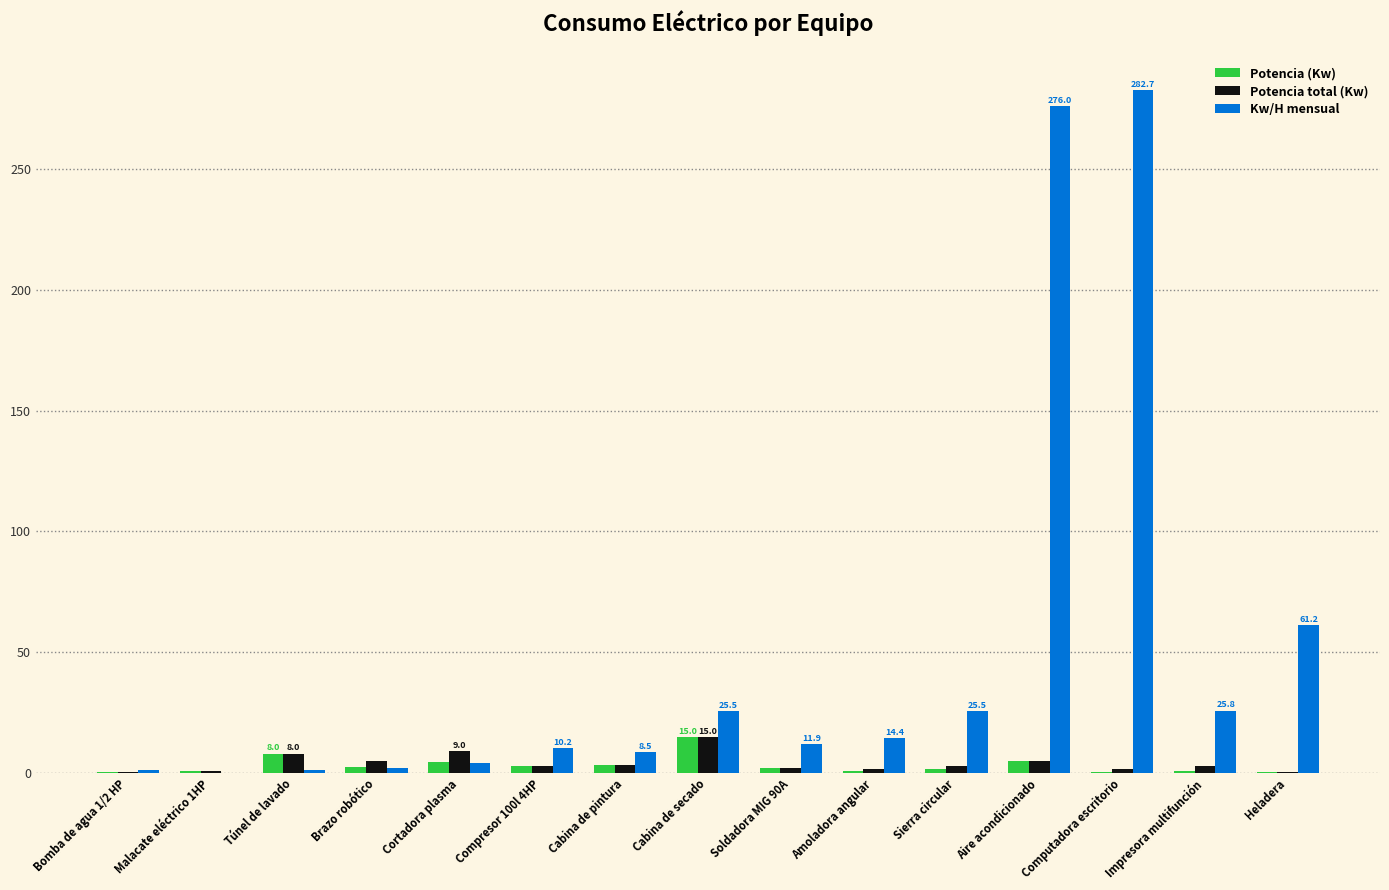

Is it true that Kw/H mensual equals 276.0 at Aire acondicionado?

True